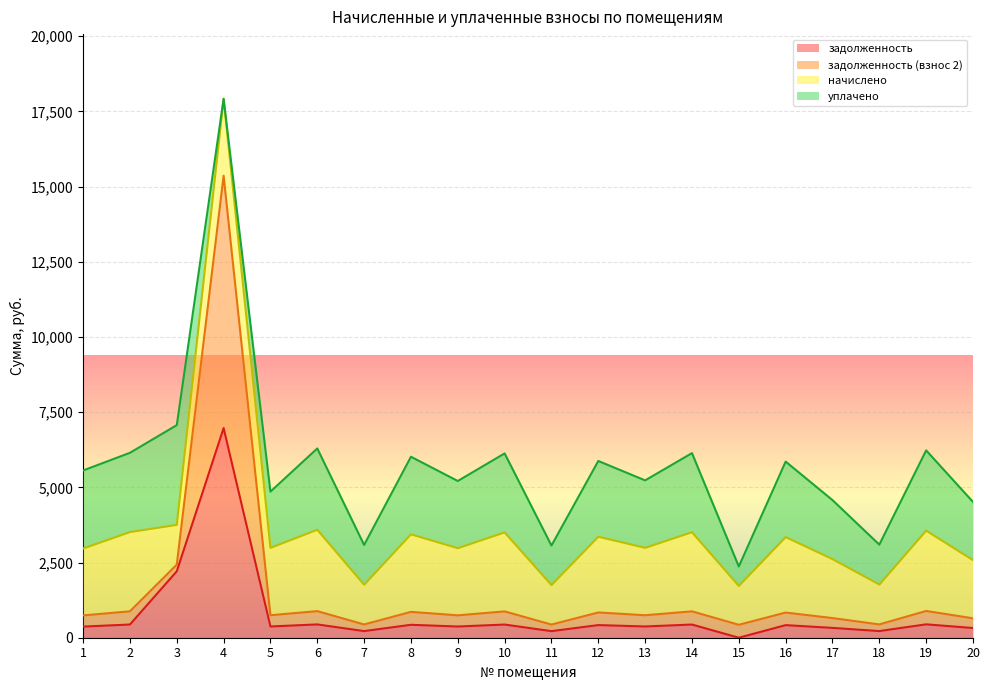

True or false: задолженность (взнос 2) and задолженность intersect in this chart.

False